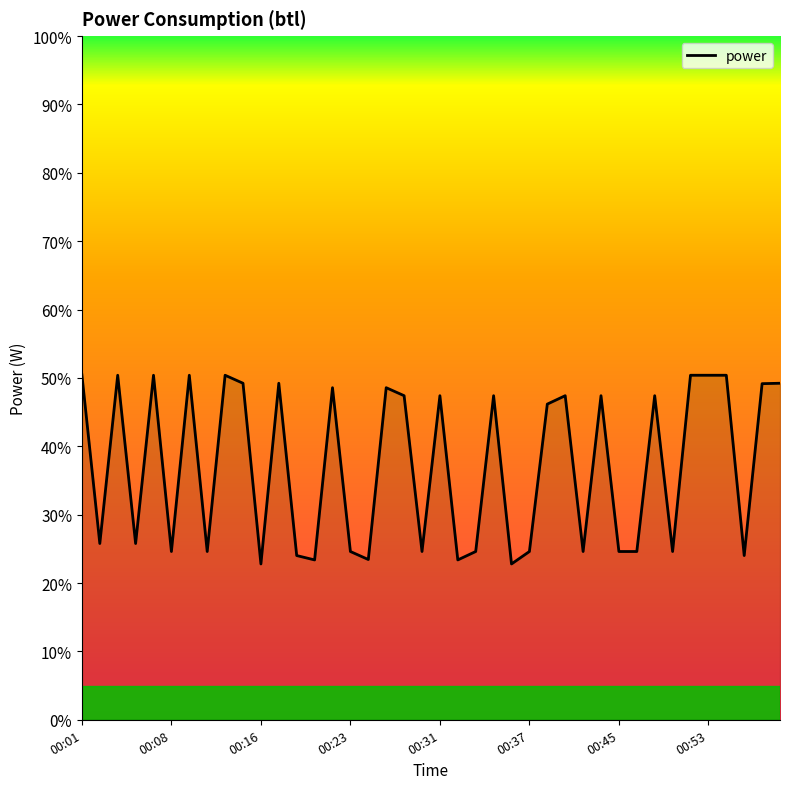

What is the maximum value shown in the chart?

50.5